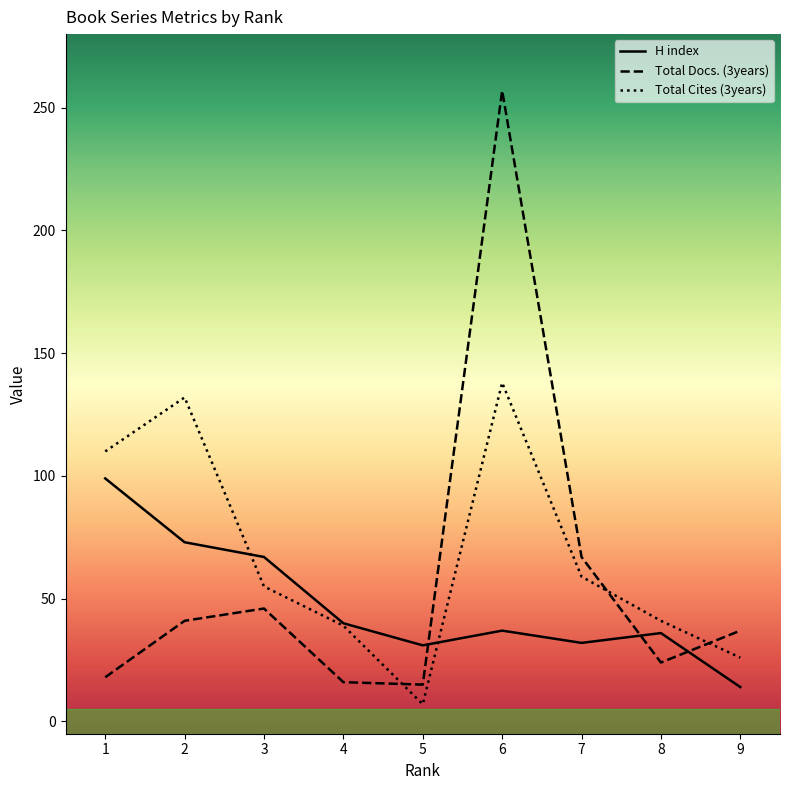

What is the maximum value shown in the chart?

257